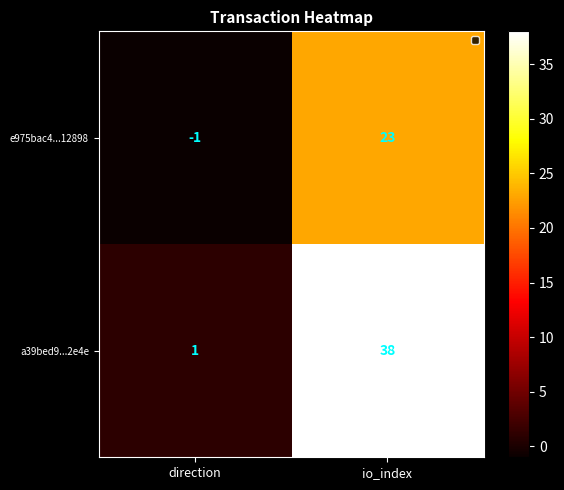

True or false: e975bac4...12898 has a value of 12 at io_index.

False